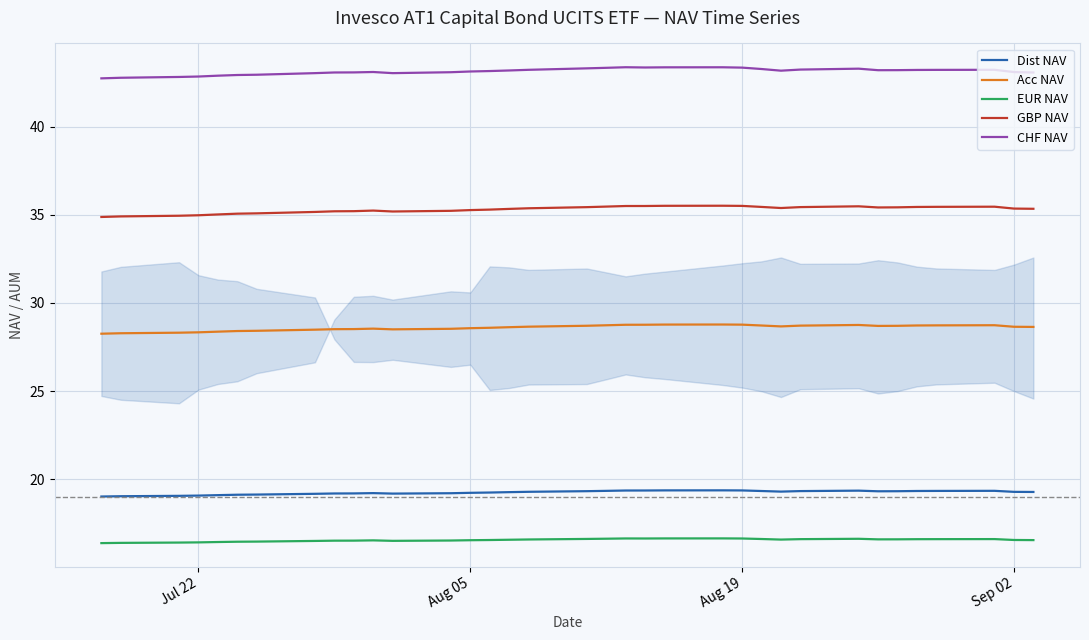

Rank the series by their maximum value, from highest to lowest.

CHF NAV, GBP NAV, Acc NAV, Dist NAV, EUR NAV